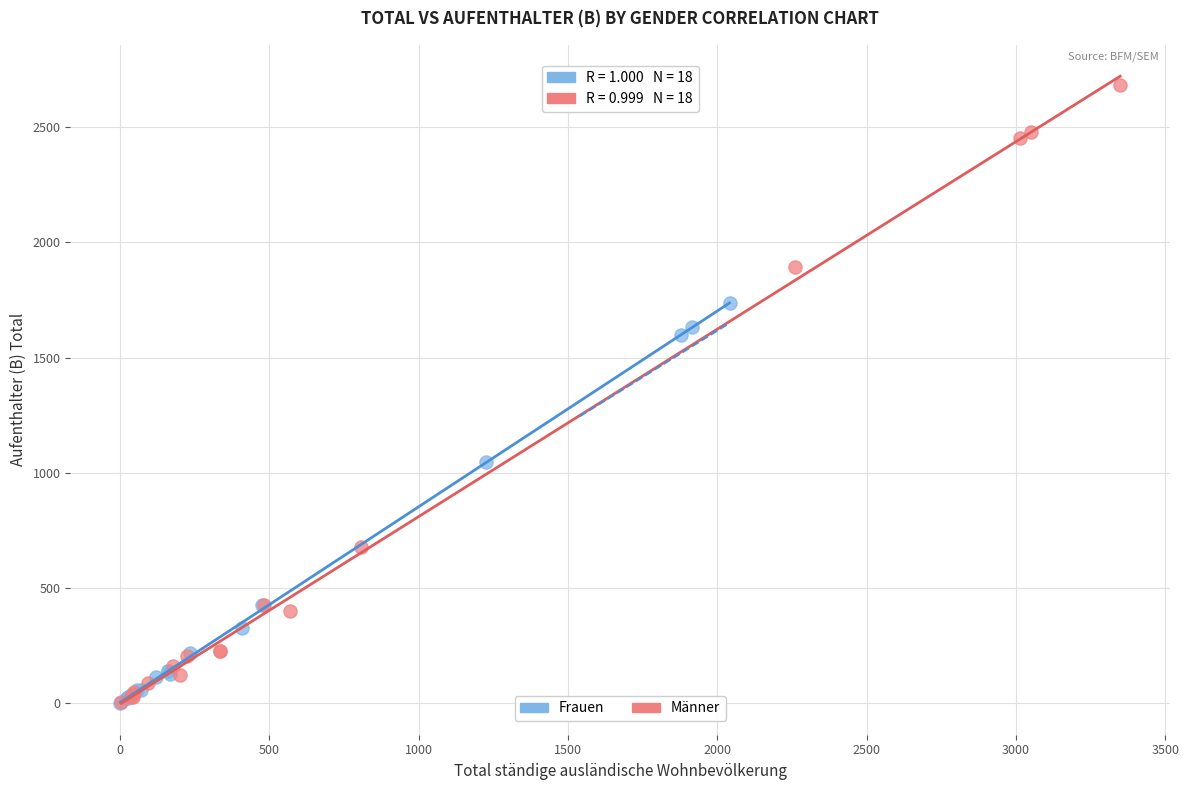

Which series has the largest Y range (max minus min)?

Männer